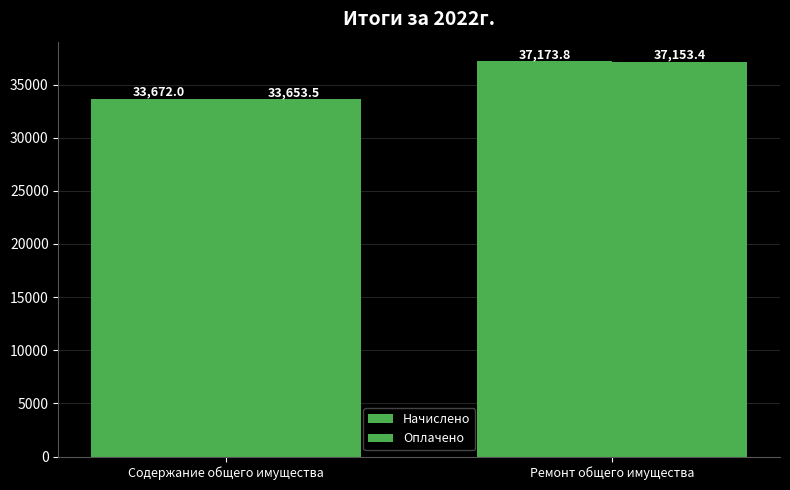

How many categories are shown in the chart?

2